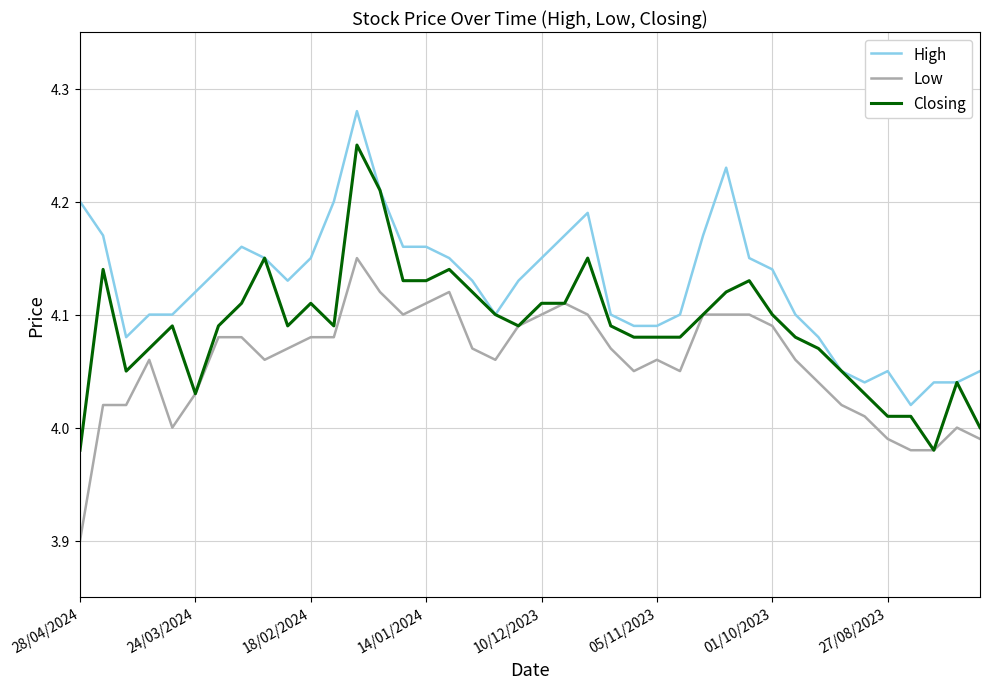

List the series in order of their overall mean, lowest first.

Low, Closing, High